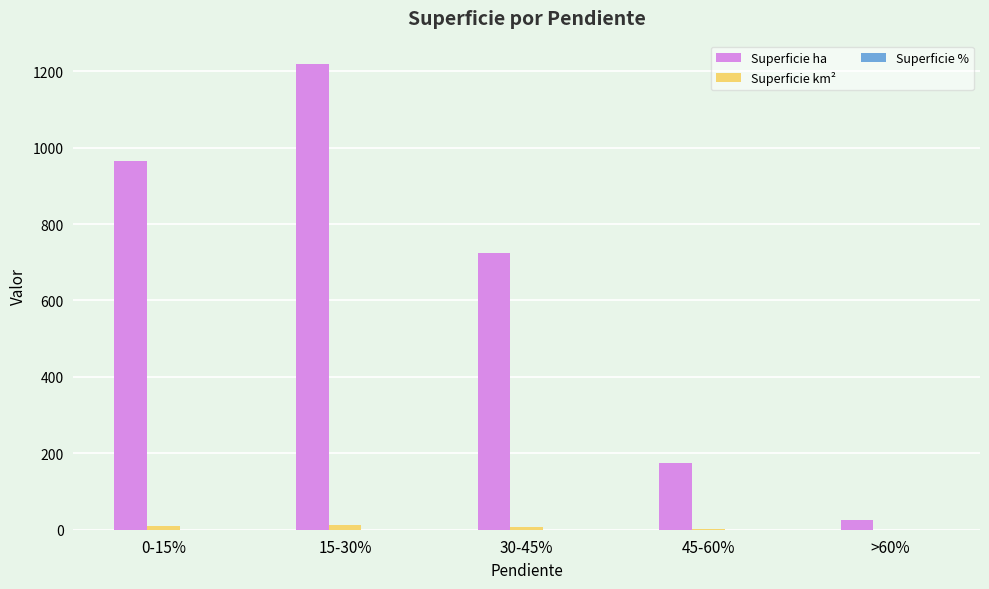

Which series has the largest total across all categories?

Superficie ha